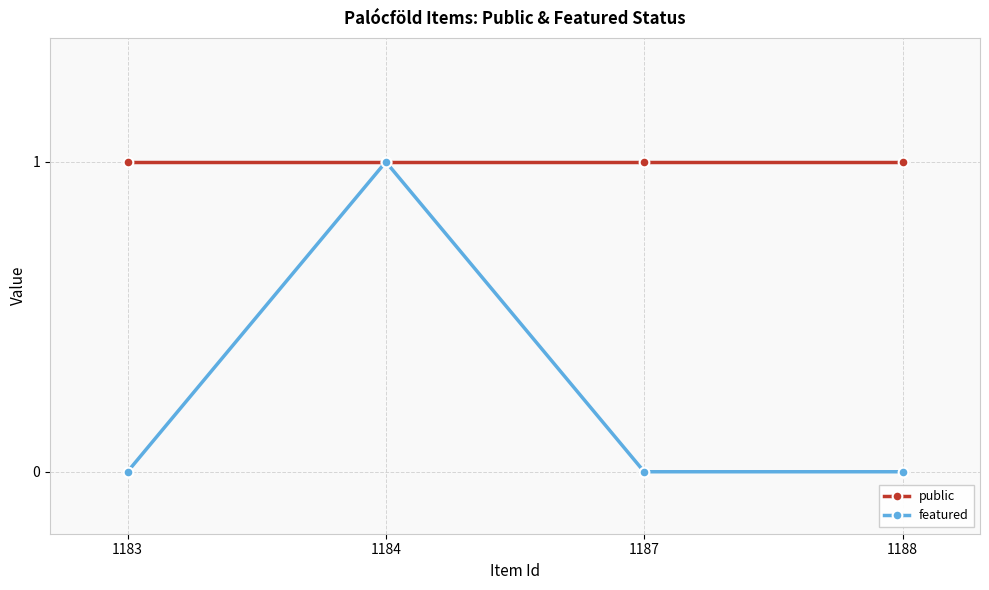

True or false: public has more than 1 interior local peaks.

False